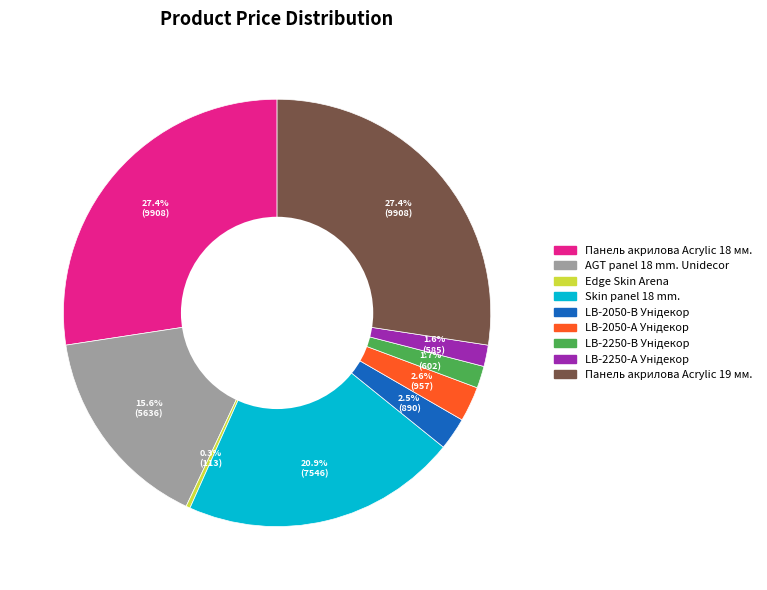

How many segments does this pie chart have?

9